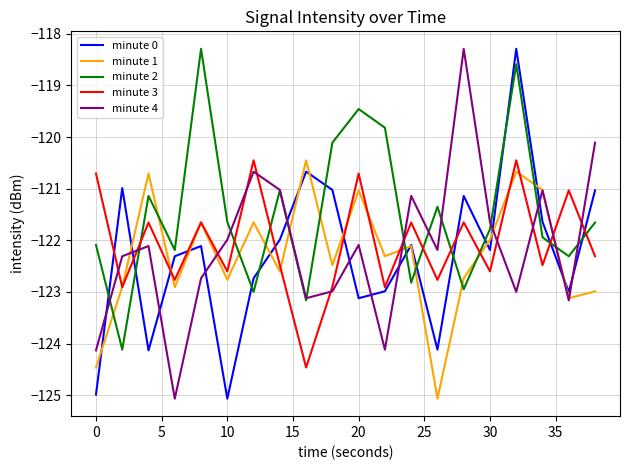

After their last crossing, which series has the higher values: minute 2 or minute 0?

minute 0